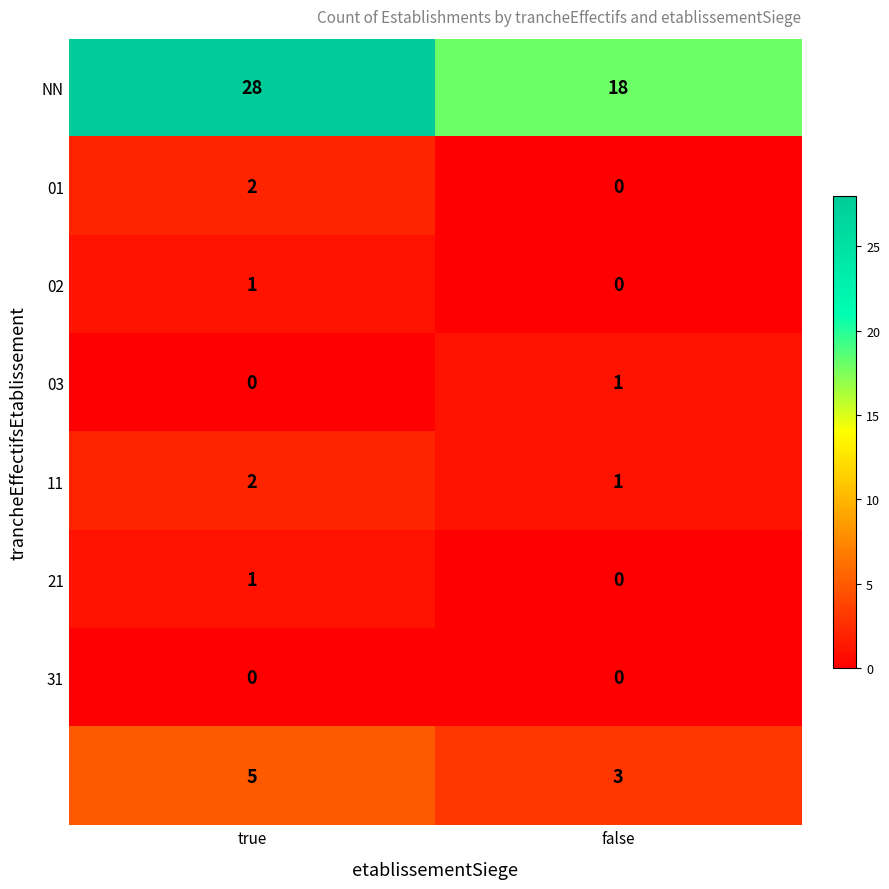

What is the difference between the highest and lowest values at false?

18